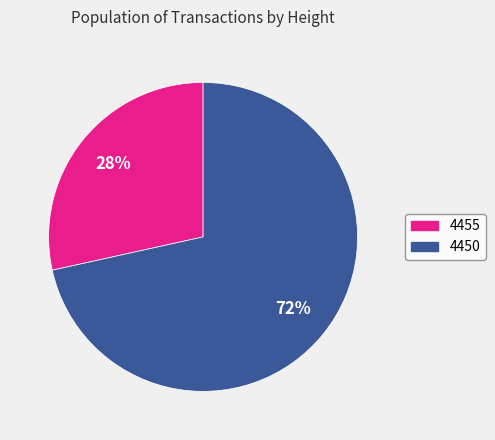

Is there a majority slice in this chart?

Yes